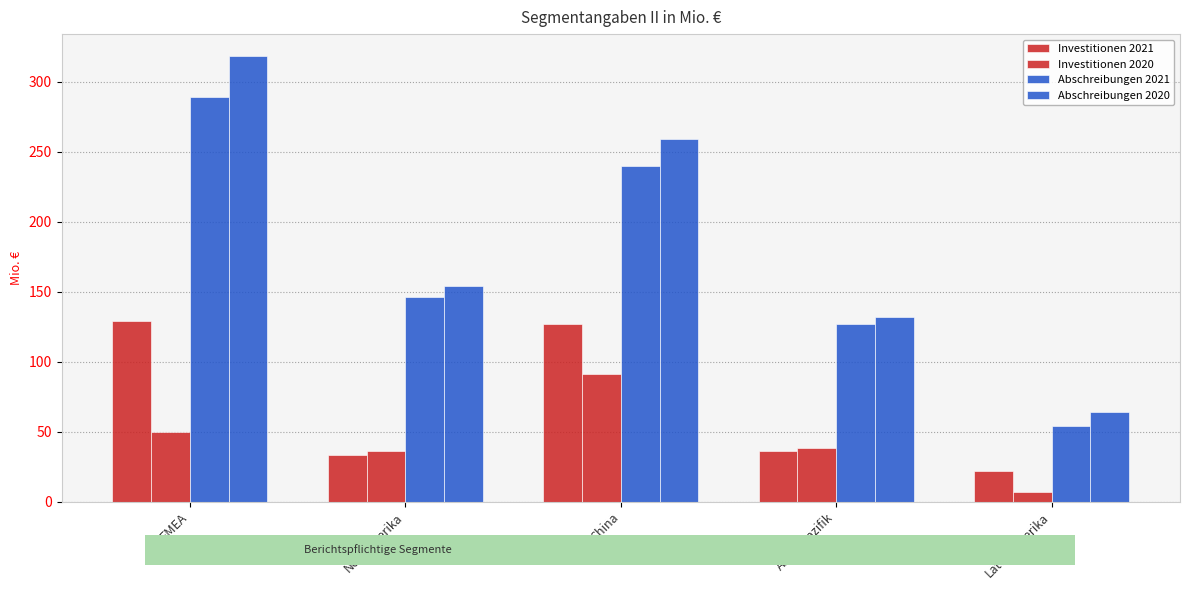

How many bars are there in each group?

4